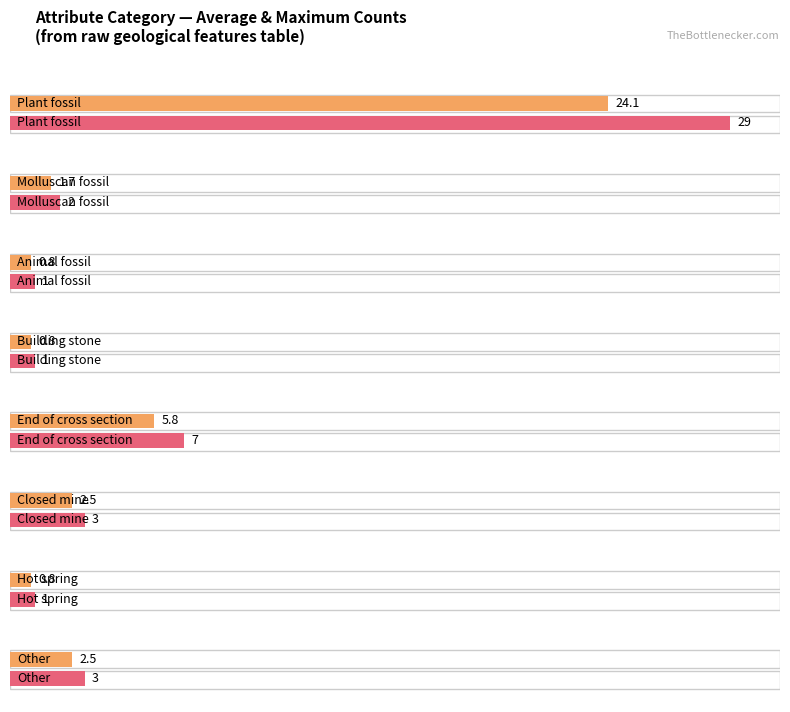

Is it true that the value at Closed mine is 11?

False